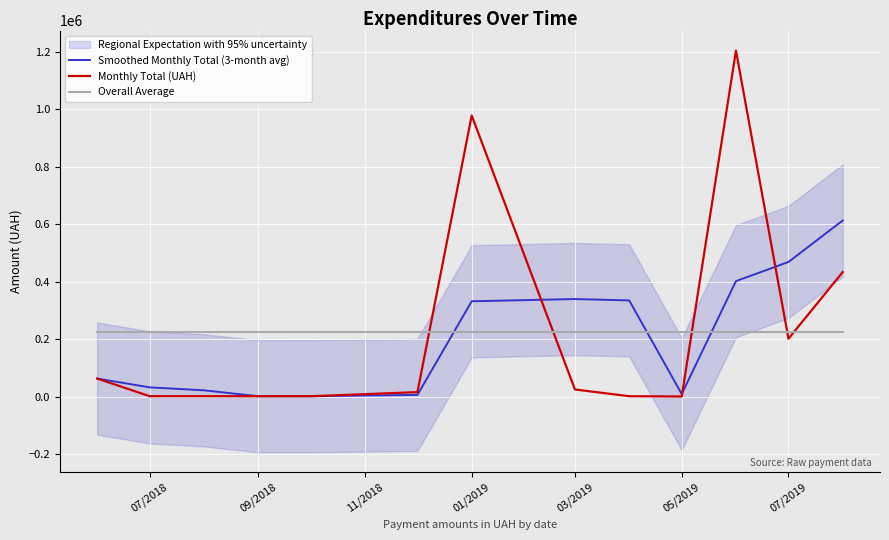

True or false: Overall Average has more than 1 interior local peaks.

False